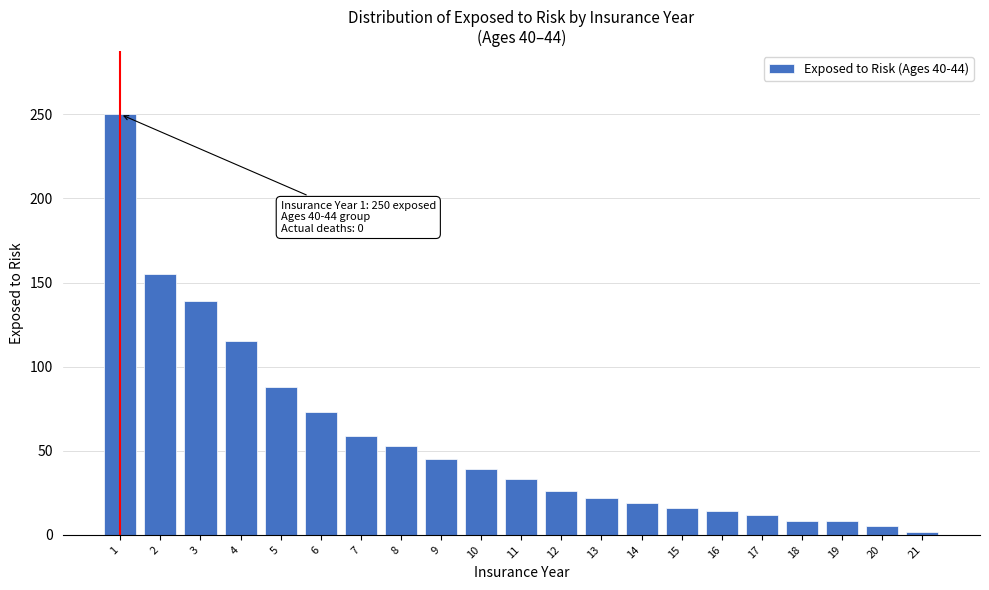

Reading left to right, what are all the values shown in this chart?

1=250	2=155	3=139	4=115	5=88	6=73	7=59	8=53	9=45	10=39	11=33	12=26	13=22	14=19	15=16	16=14	17=12	18=8	19=8	20=5	21=2